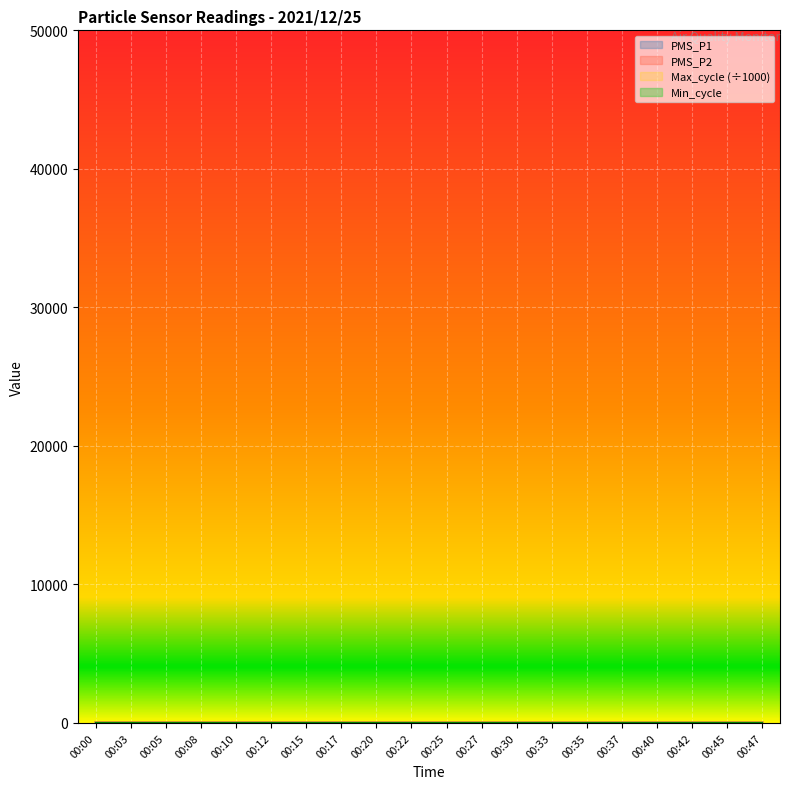

Is the value of Max_cycle at 00:05 greater than the value of PMS_P2 at 00:17?

Yes